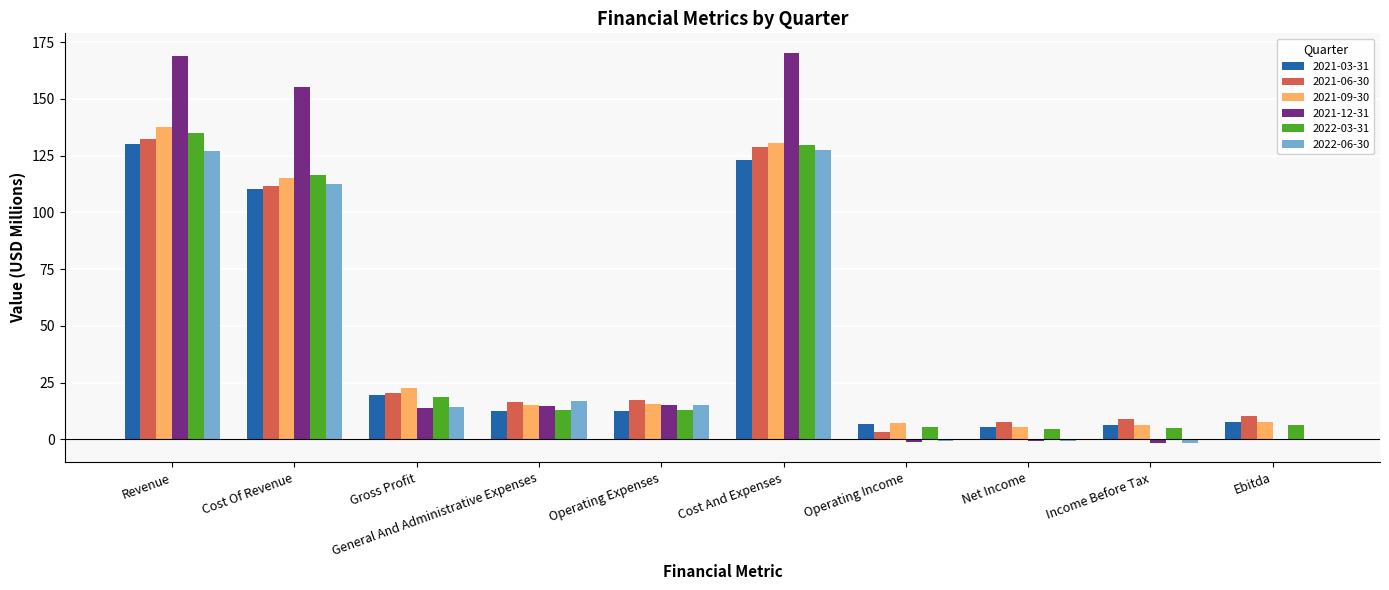

What is the sum of the 2022-03-31 values at Cost And Expenses and Gross Profit?

148.1